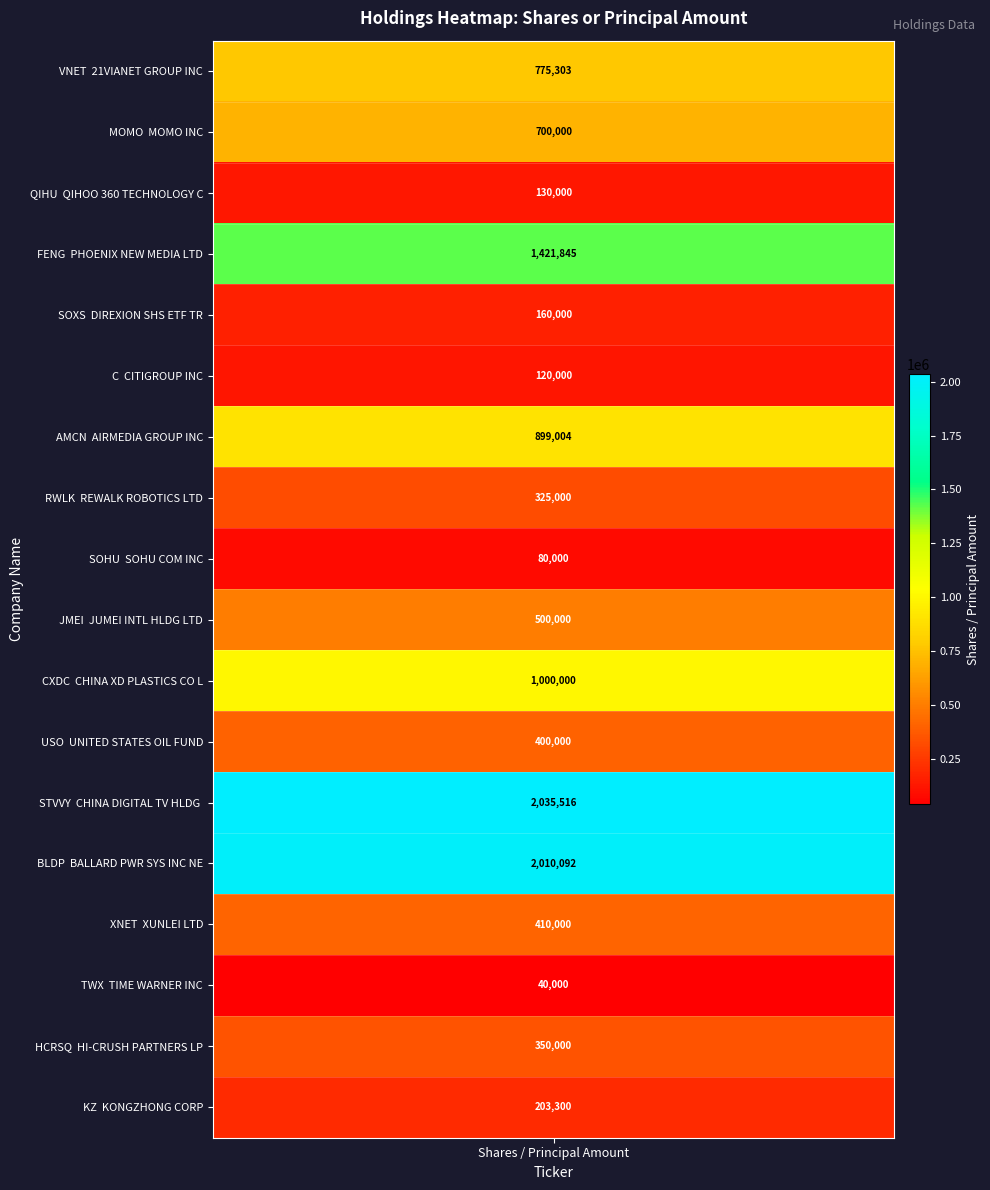

What is the difference between the second highest and second lowest values?

1930092